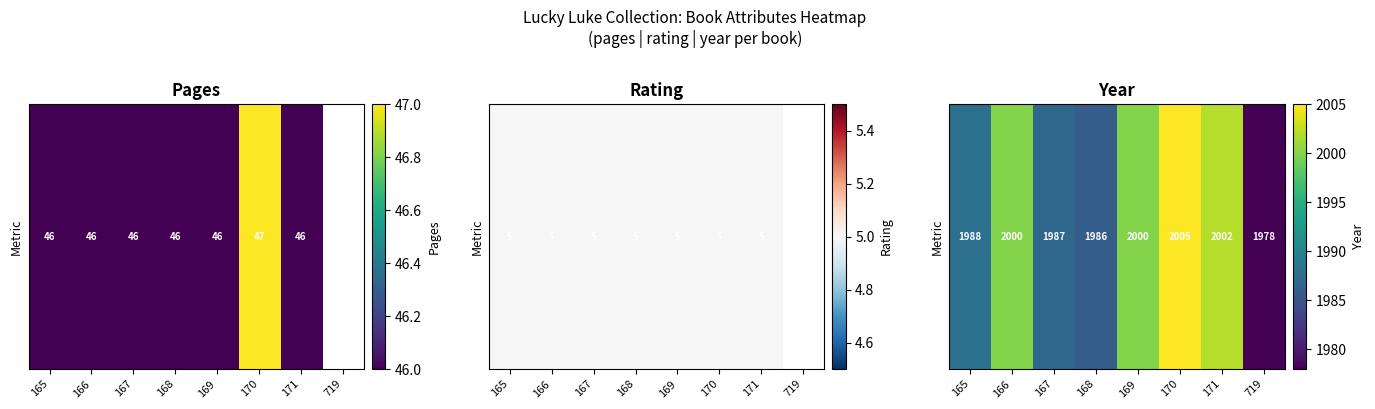

At which label is the value closest to 1991?

165